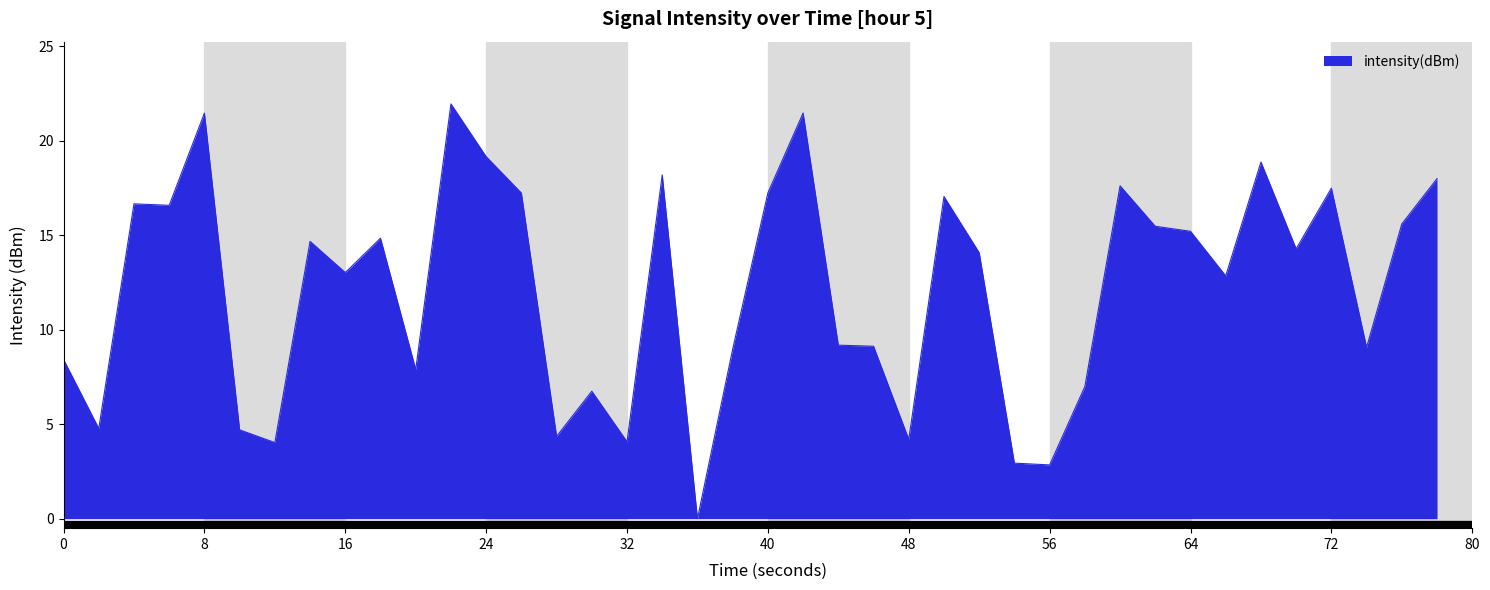

What is the maximum value shown in the chart?

21.9